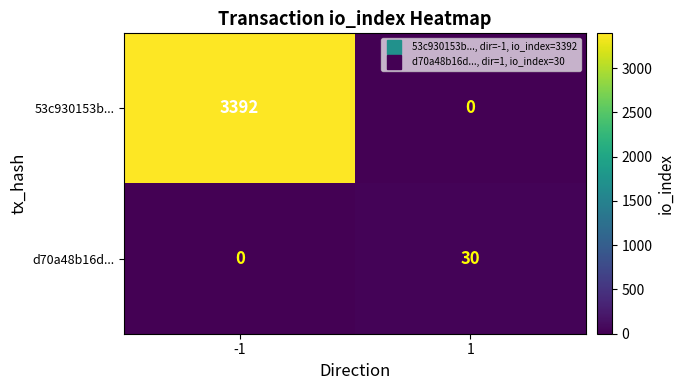

Which series changed the most between -1 and 1?

53c930153b...